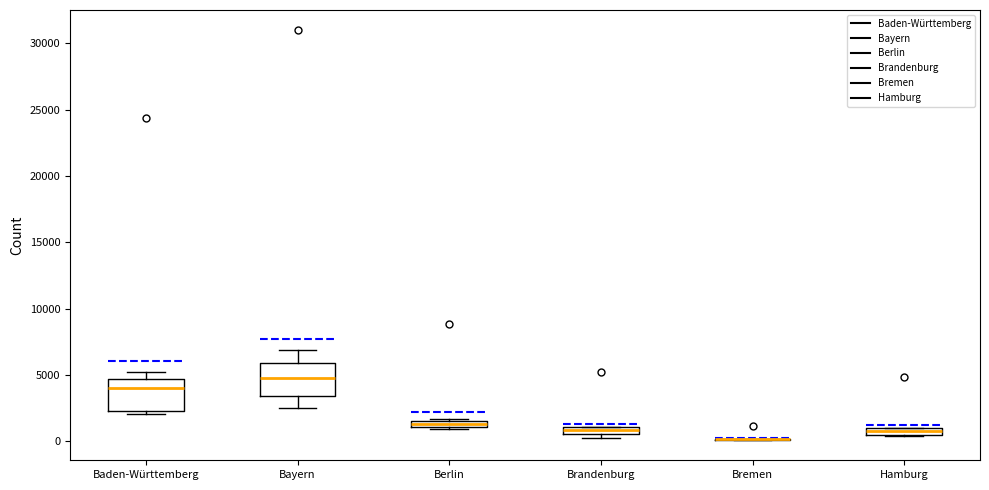

Where is the upper edge of the box for Hamburg on the y-axis? The values are not printed on the chart, so give them approximately, as read against the axis.

1000